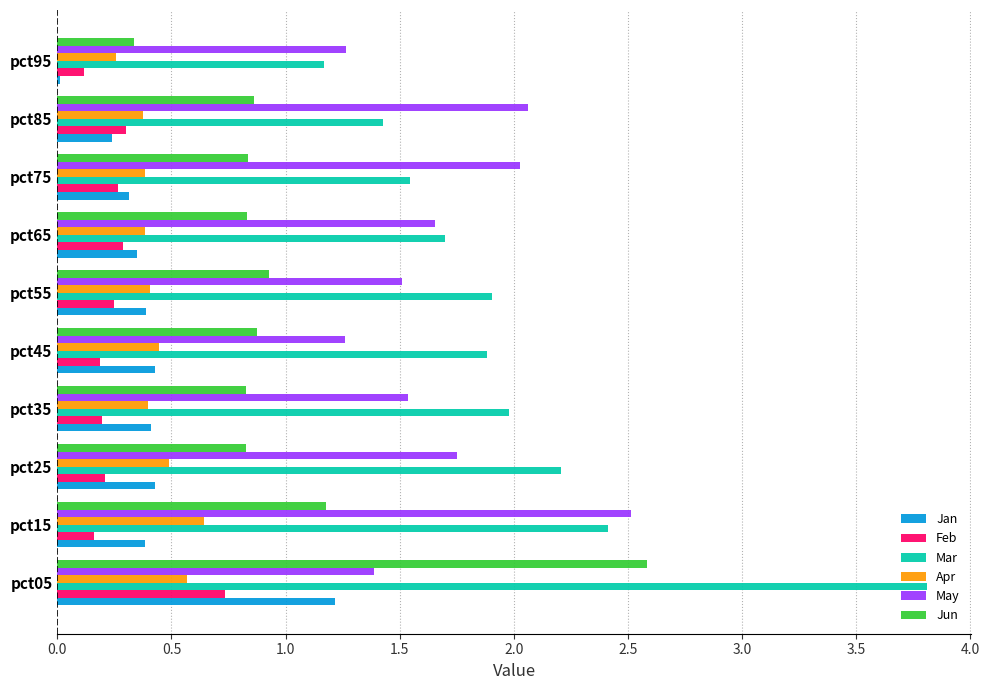

Where is Jan nearest to the value 0?

pct95